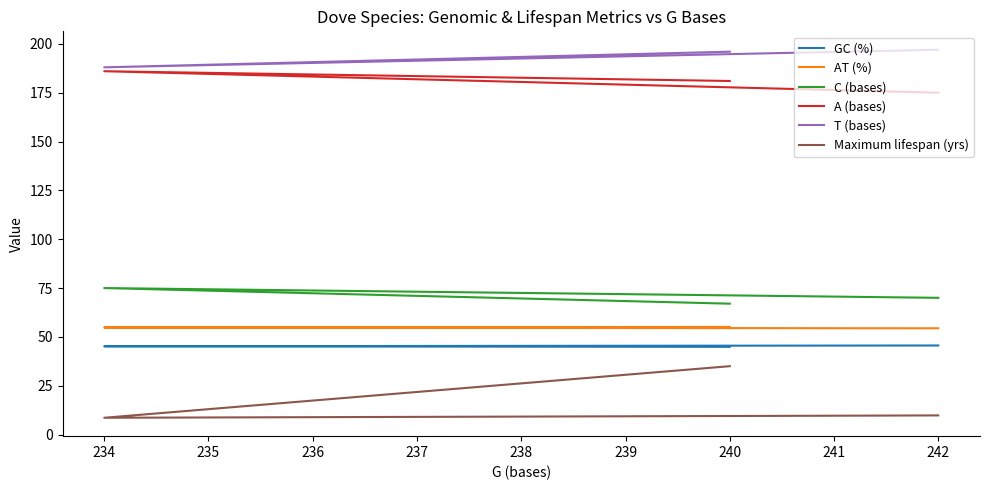

Which series changed the most between 240 and 242?

Maximum lifespan (yrs)